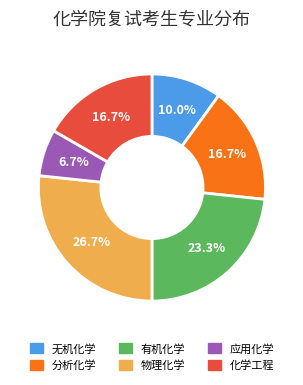

Between 物理化学 and 有机化学, which is larger?

物理化学